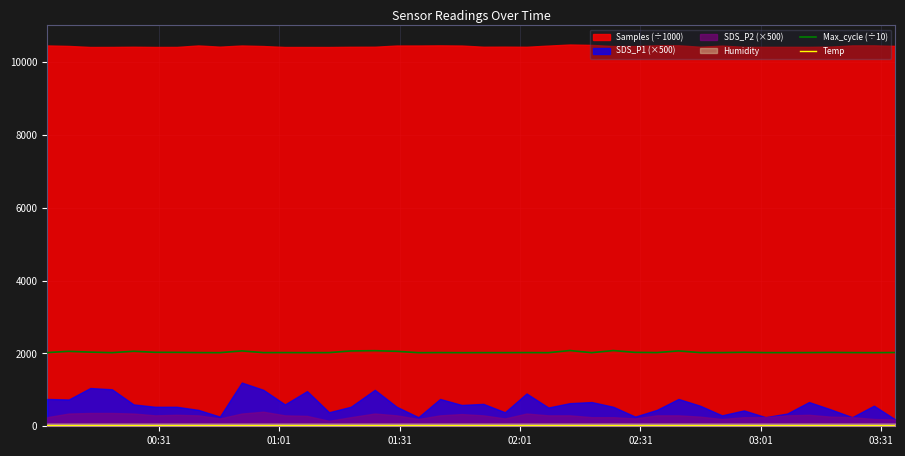

What is the minimum value for Max_cycle (÷10)?

2019.6